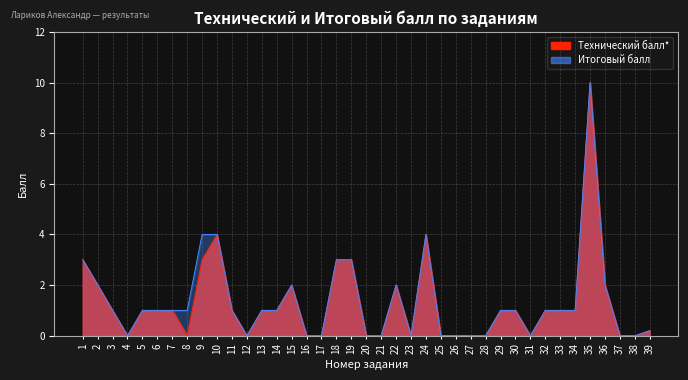

The value of Итоговый балл at 3 is 0.4. True or false?

False